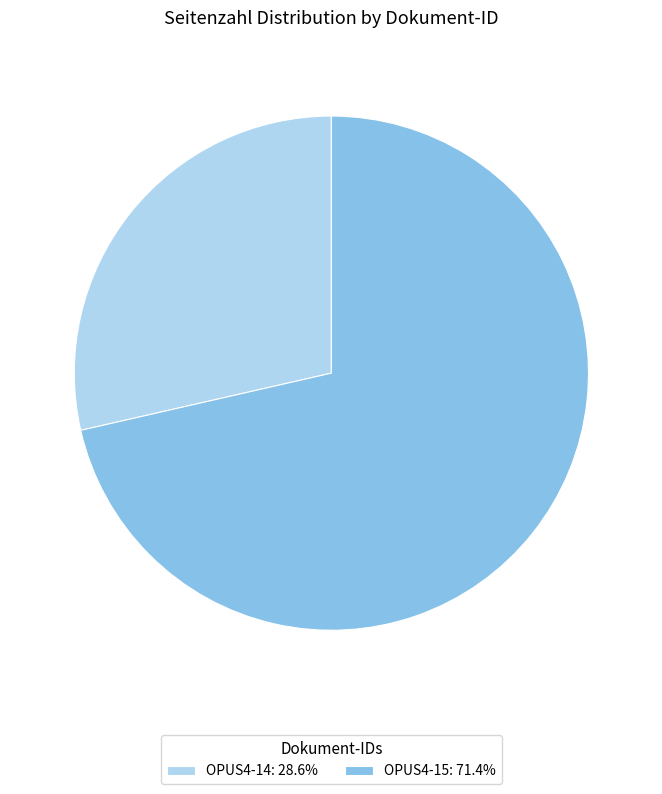

Which slice represents more than half of the pie?

OPUS4-15